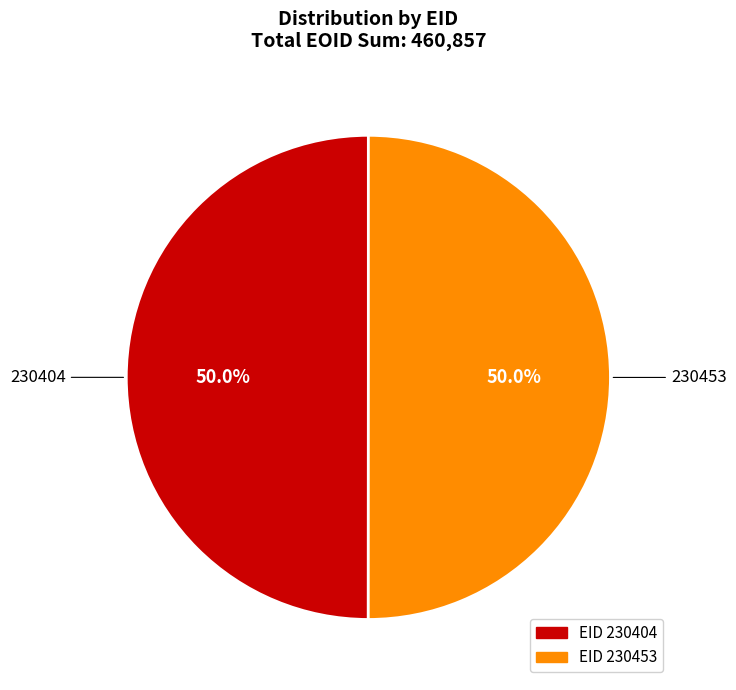

Count the number of slices in the pie.

2